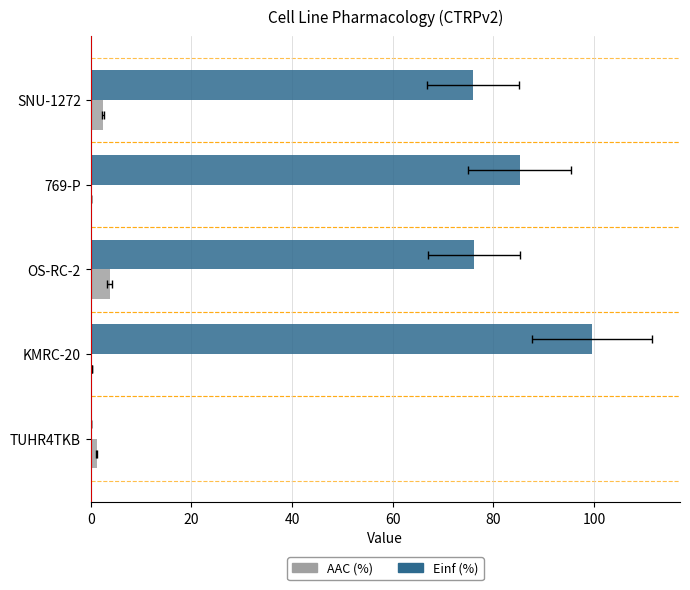

Is it true that Einf (%) equals 53.3 at TUHR4TKB?

False